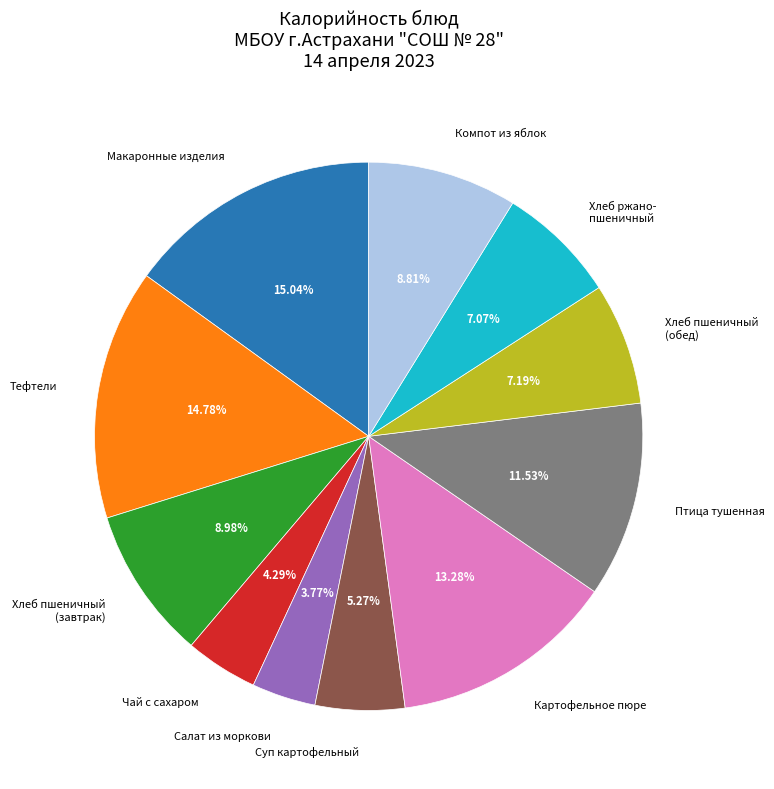

What percentage do Чай с сахаром and Хлеб пшеничный (обед) together represent?

11.5%